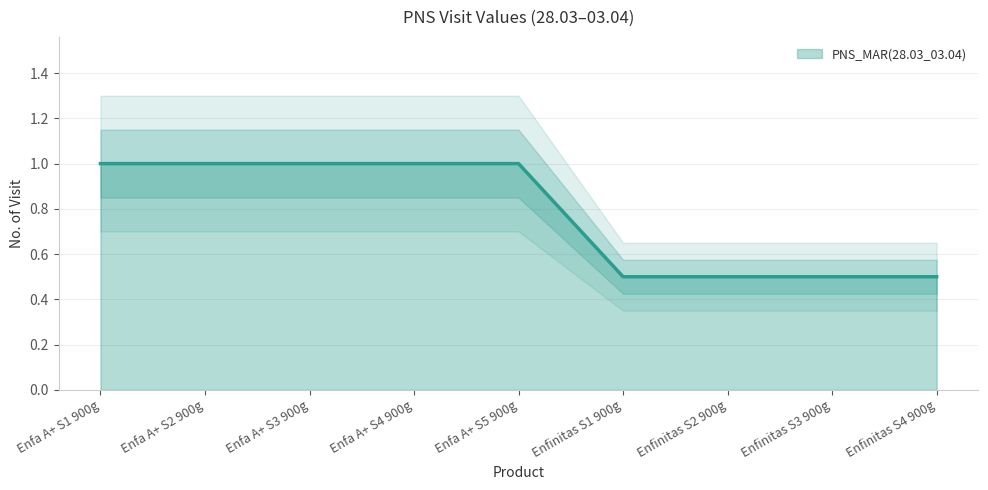

What is the difference between the second highest and minimum values?

0.5